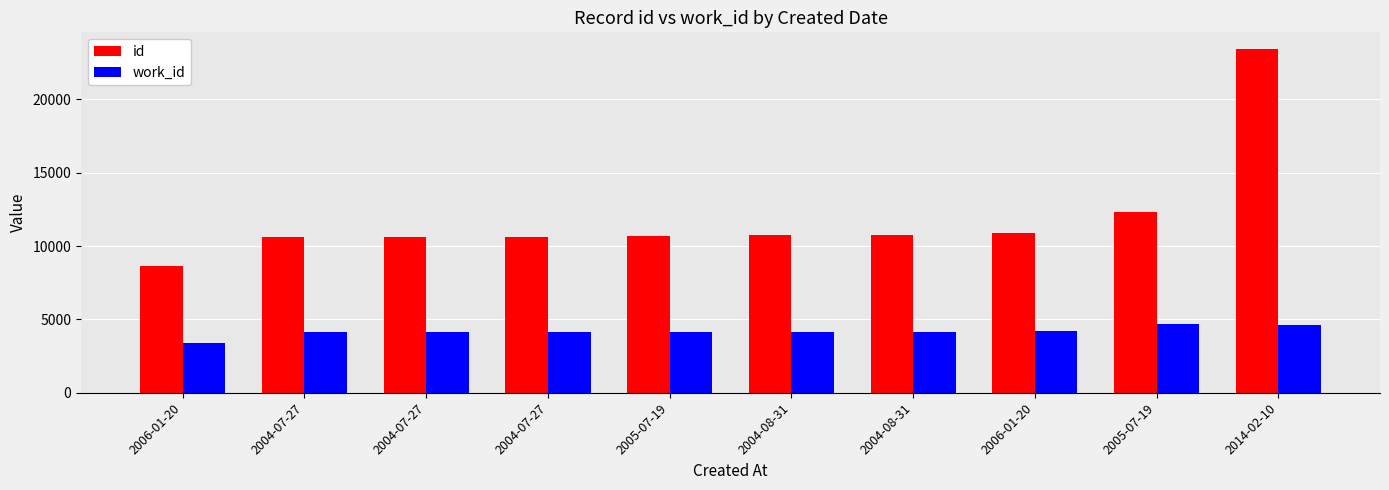

How many categories are shown in the chart?

10